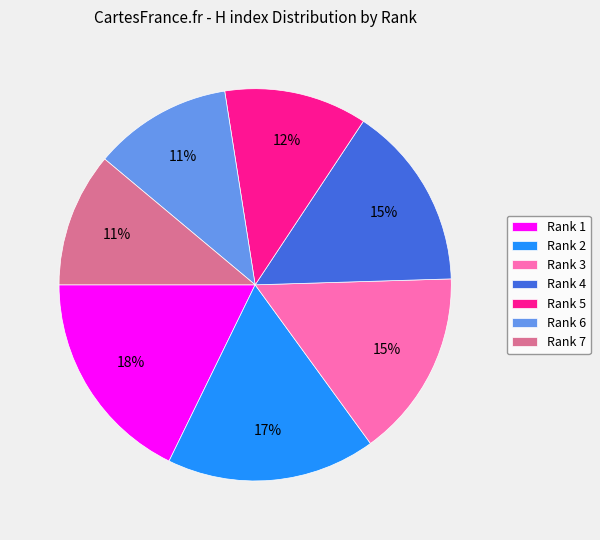

Which category has the biggest portion of the pie?

Rank 1